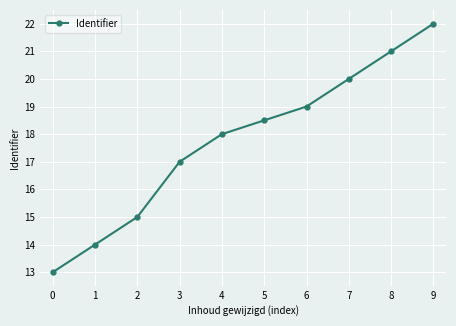

What is the maximum value shown in the chart?

22.0